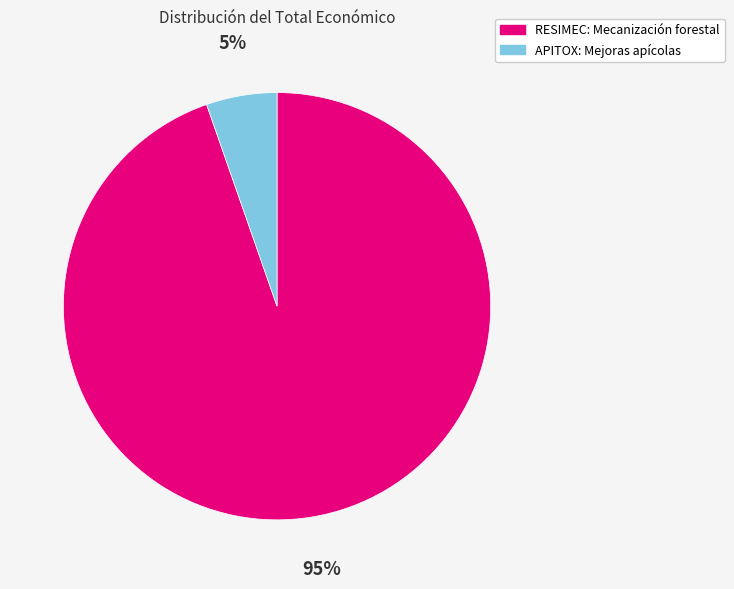

Combined, do RESIMEC: Mecanización forestal and APITOX: Mejoras apícolas account for over 50%?

Yes